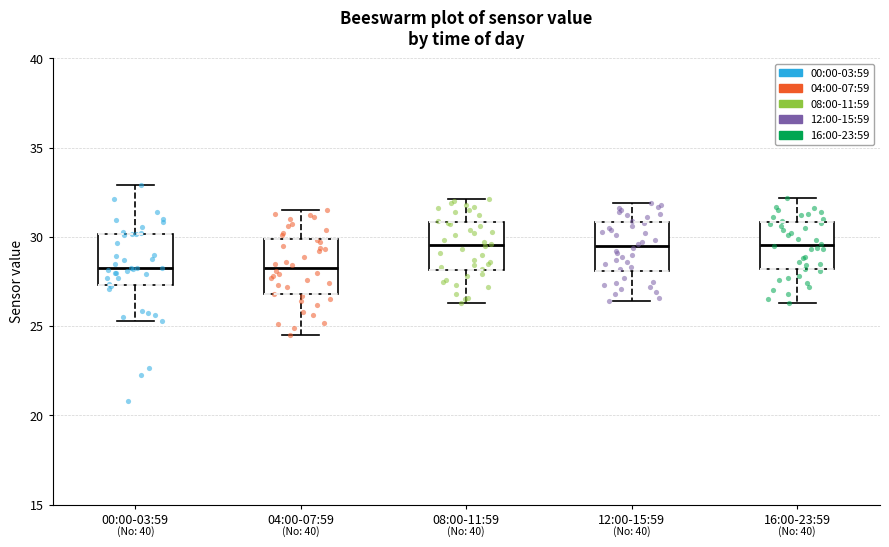

Where does the upper whisker of the box for 04:00-07:59 end on the y-axis? The values are not printed on the chart, so give them approximately, as read against the axis.

31.5